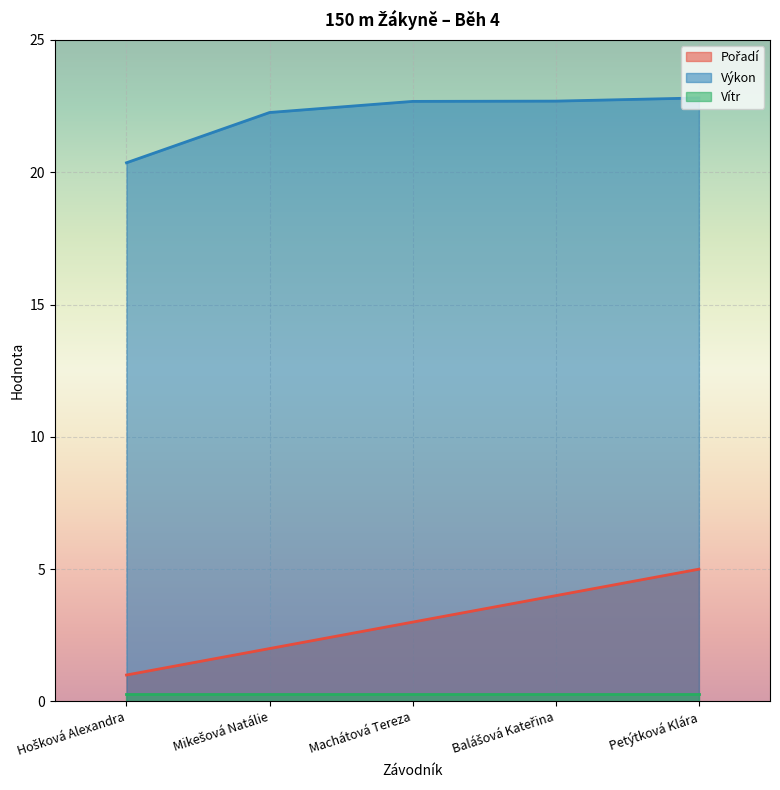

Which series has the largest total across all categories?

Výkon